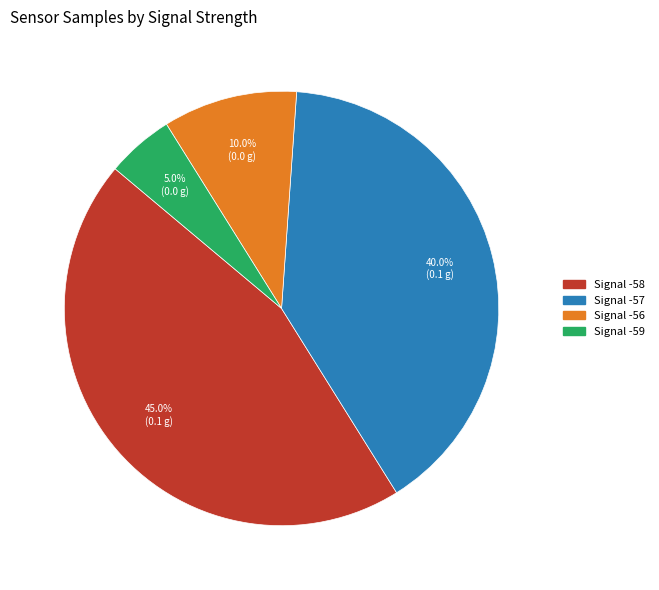

How many segments does this pie chart have?

4